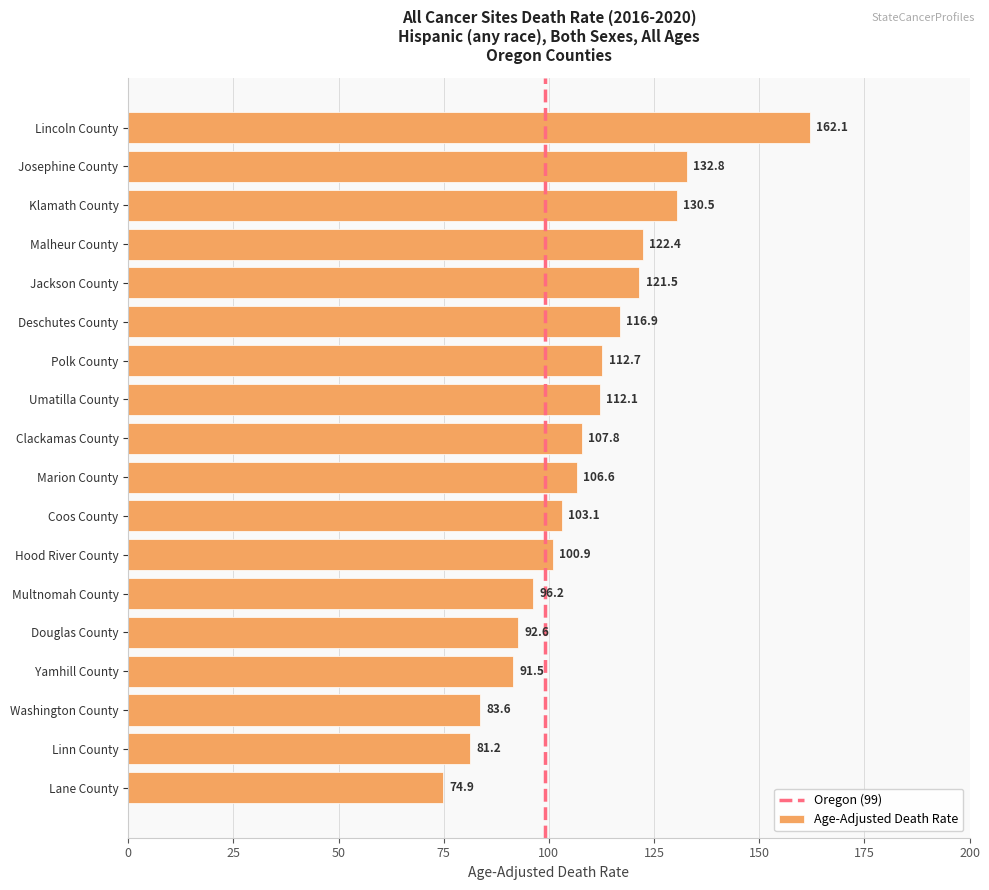

How many data points are less than 107?

9